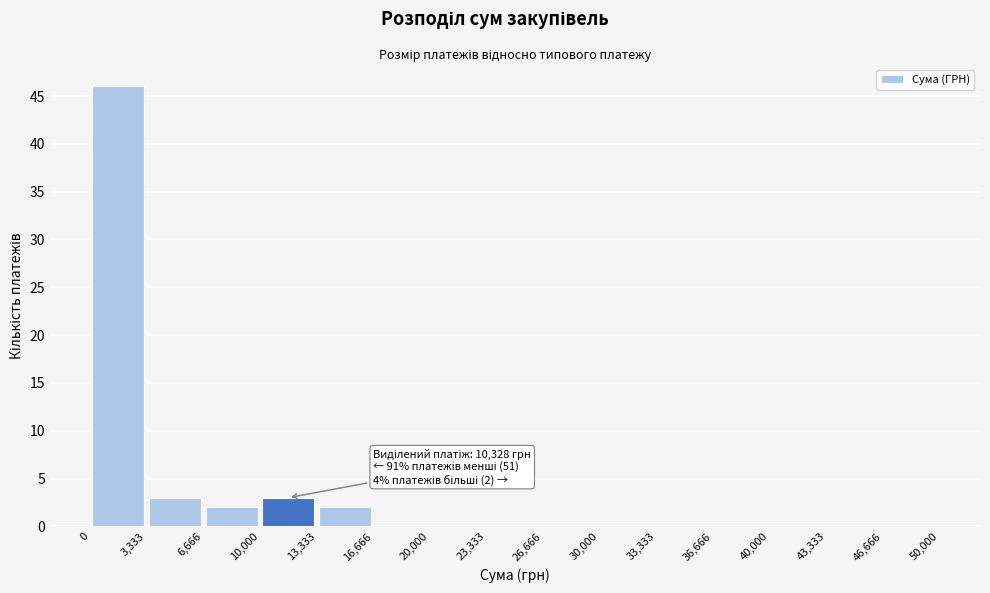

Over which range of the x-axis is the bar tallest?

0 to 3,333